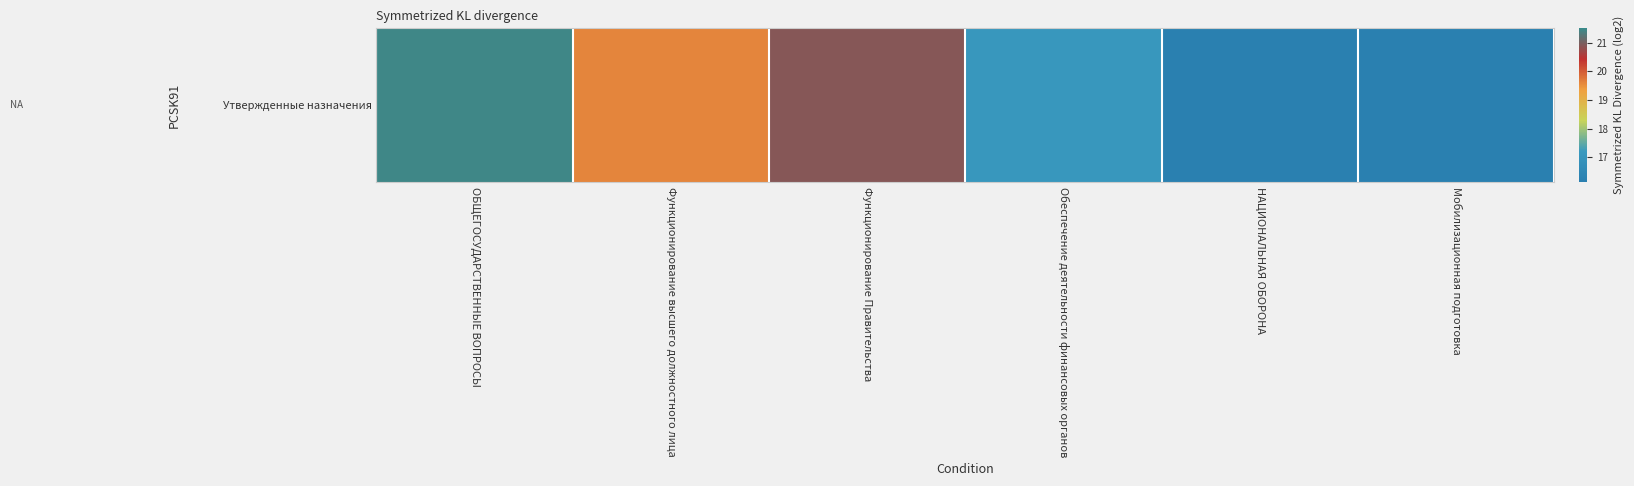

Rank the categories by value from lowest to highest.

НАЦИОНАЛЬНАЯ ОБОРОНА, Мобилизационная подготовка, Обеспечение деятельности финансовых органов, Функционирование высшего должностного лица, Функционирование Правительства, ОБЩЕГОСУДАРСТВЕННЫЕ ВОПРОСЫ